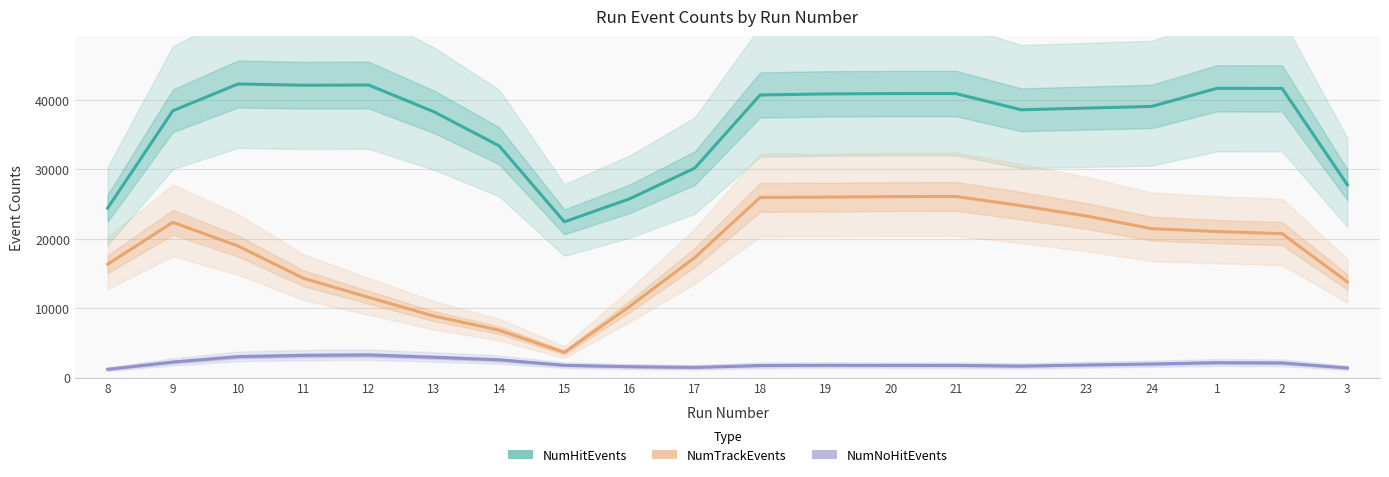

How many interior local peaks does the NumTrackEvents series have?

2